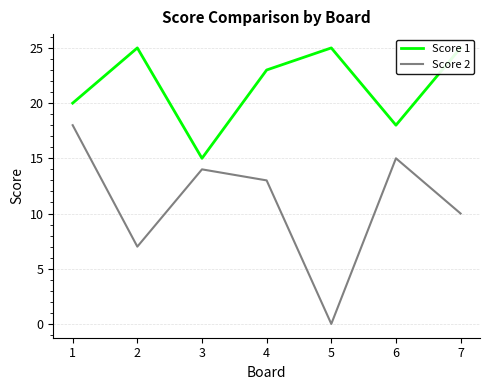

At how many categories does at least one series exceed 15?

6